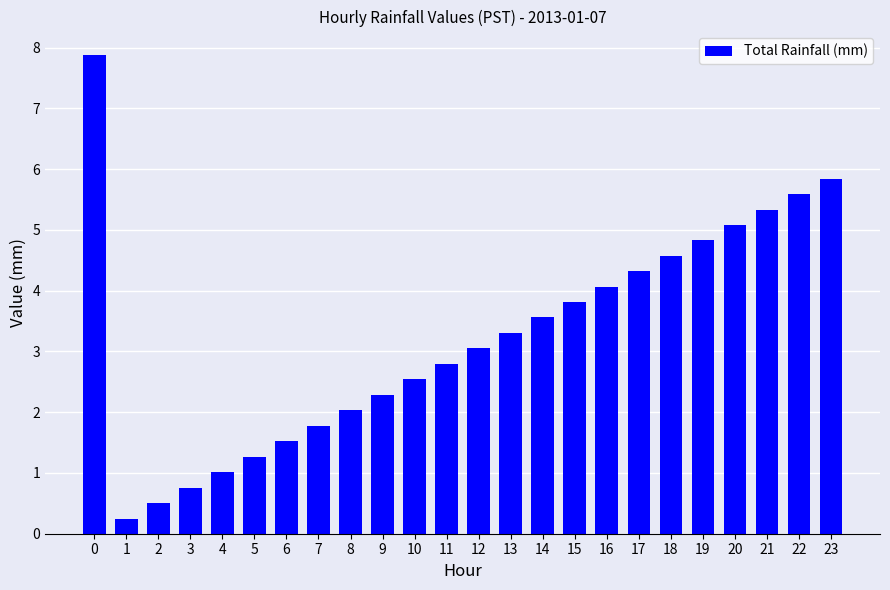

What is the sum of the values at 19 and 9?

7.1